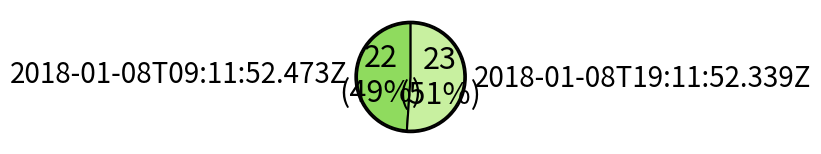

Approximately how many times larger is the value at 2018-01-08T09:11:52.473Z compared to 2018-01-08T19:11:52.339Z?

1.0